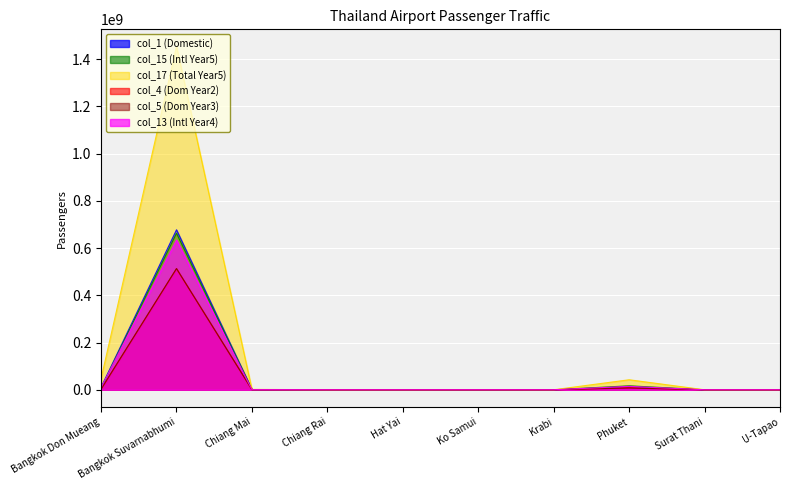

True or false: col_13 (Intl Year4) and col_4 (Dom Year2) cross at least once.

True